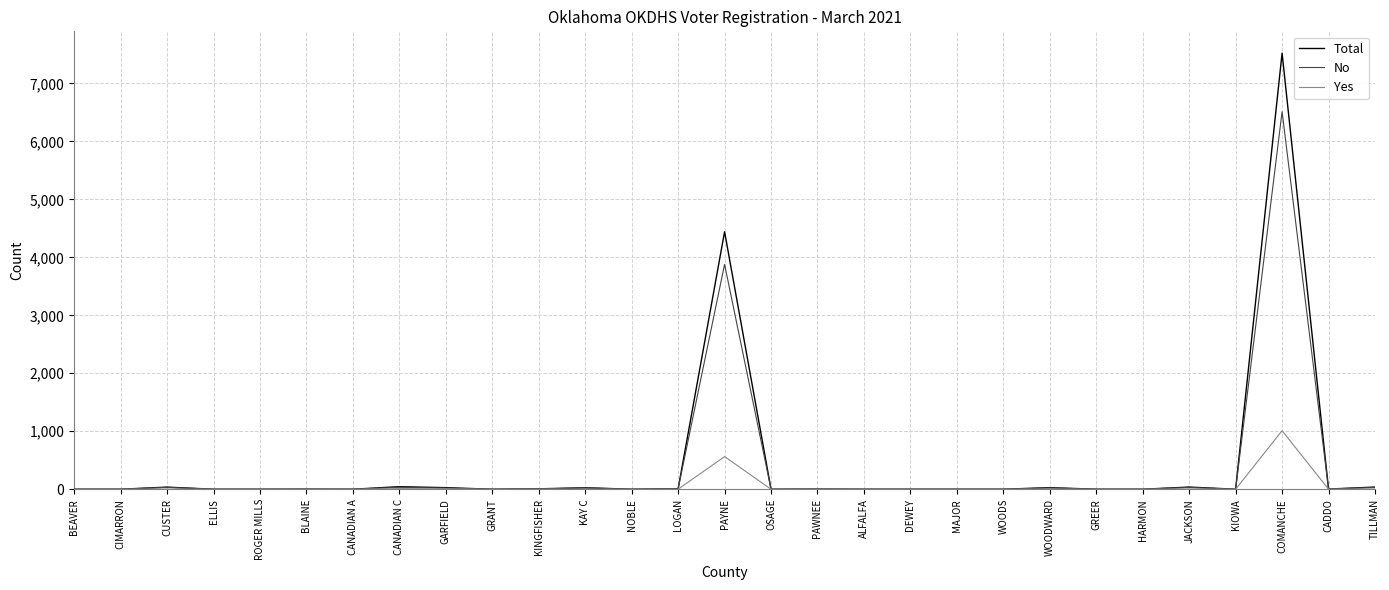

Rank the series by their maximum value, from lowest to highest.

Yes, No, Total